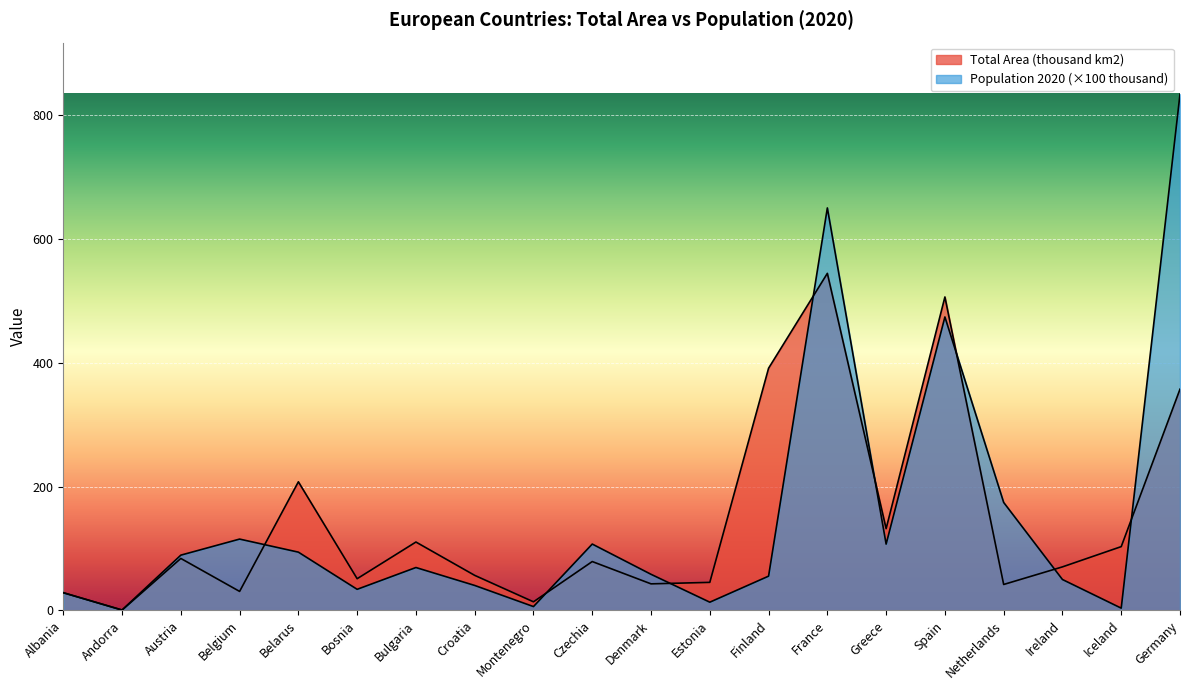

Read the Total Area (thousand km2) value at Belgium.

30.7